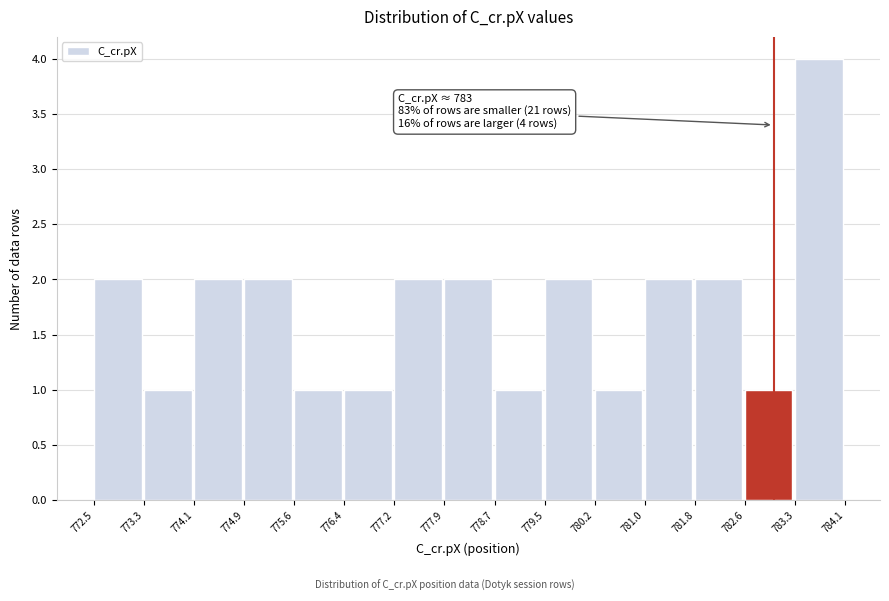

Which range on the x-axis has the tallest bar?

783.3 to 784.1